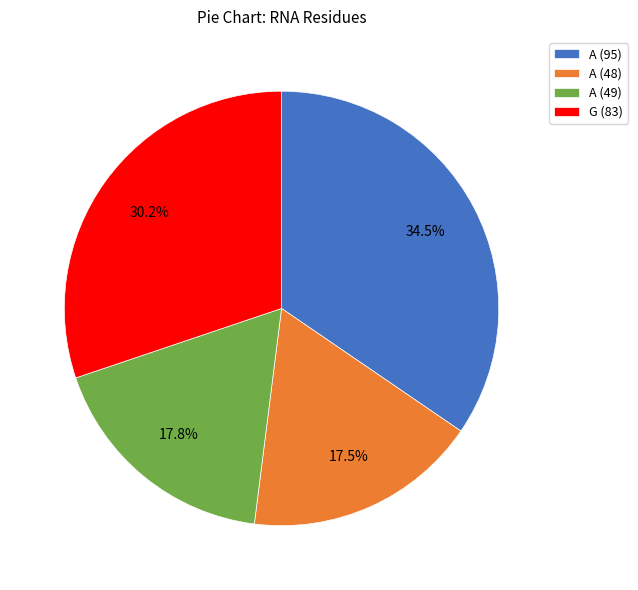

Which category has the biggest portion of the pie?

A (95)